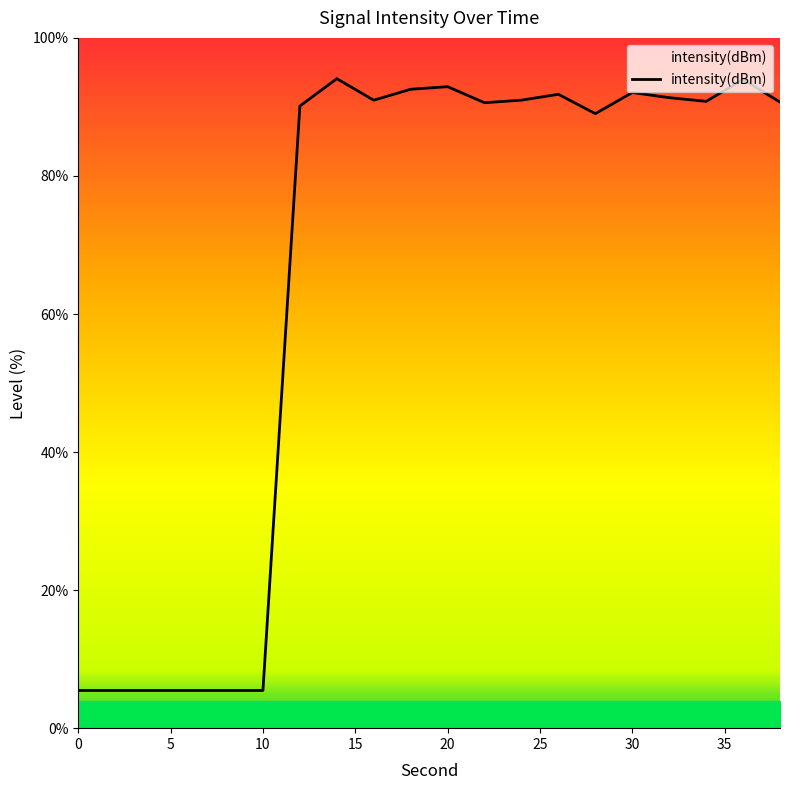

What is the minimum value shown in the chart?

5.5